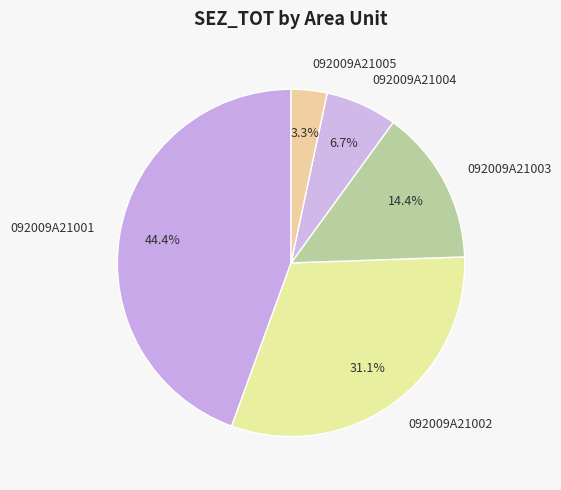

To the nearest percent, what percentage of the pie is 092009A21003?

14%